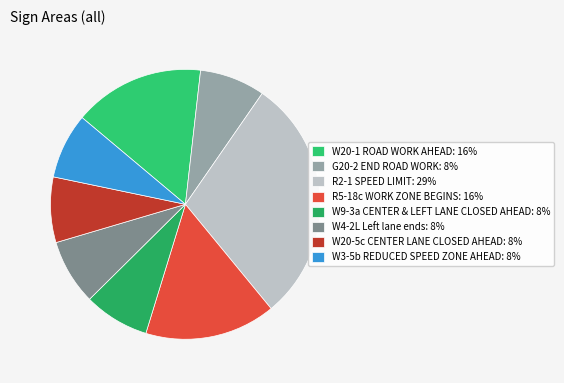

The G20-2 END ROAD WORK slice represents 1% of the pie. True or false?

False